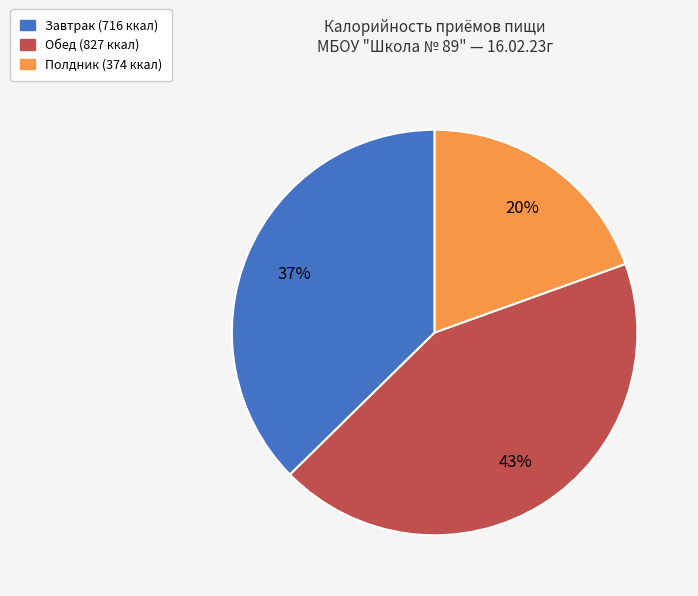

Which category has the smallest portion of the pie?

Полдник